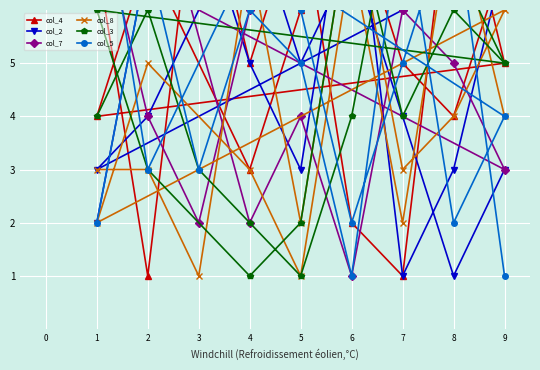

True or false: col_4 has a value of 4 at 1.

False